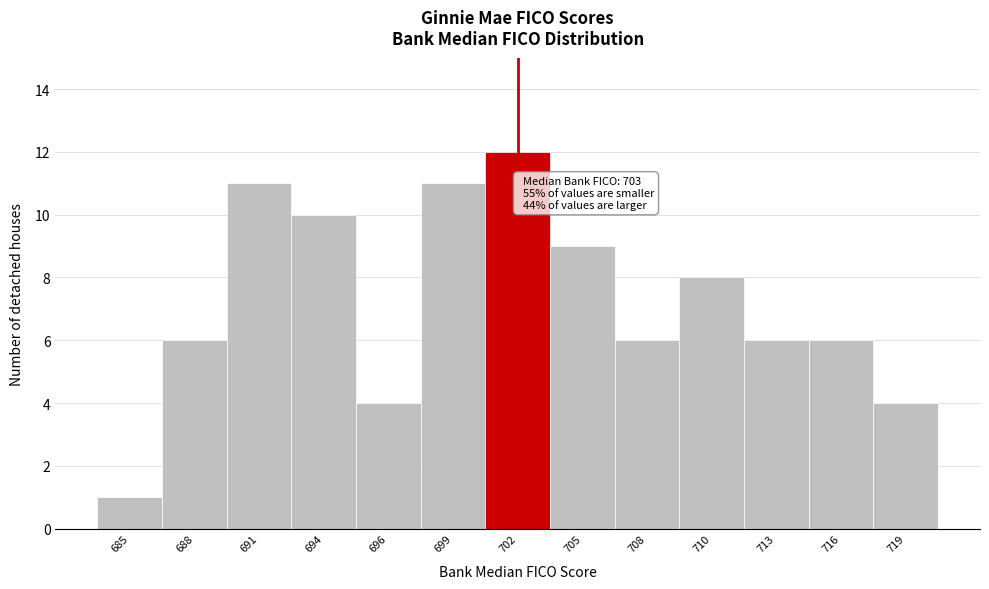

Reading left to right, what are all the values shown in this chart?

685=1	688=6	691=11	694=10	696=4	699=11	702=12	705=9	708=6	710=8	713=6	716=6	719=4